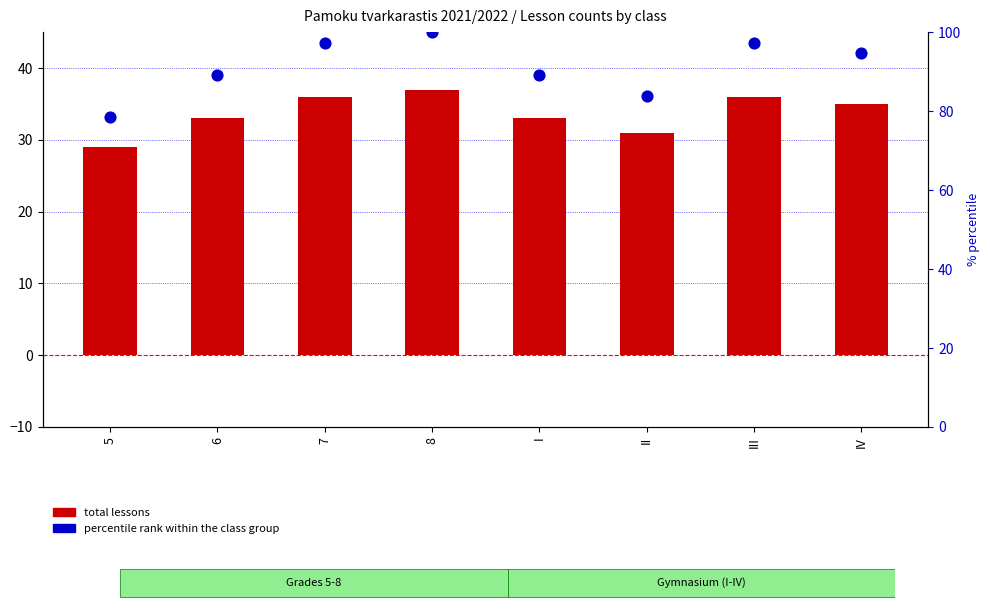

Which series reaches the maximum Y coordinate?

percentile rank within the class group